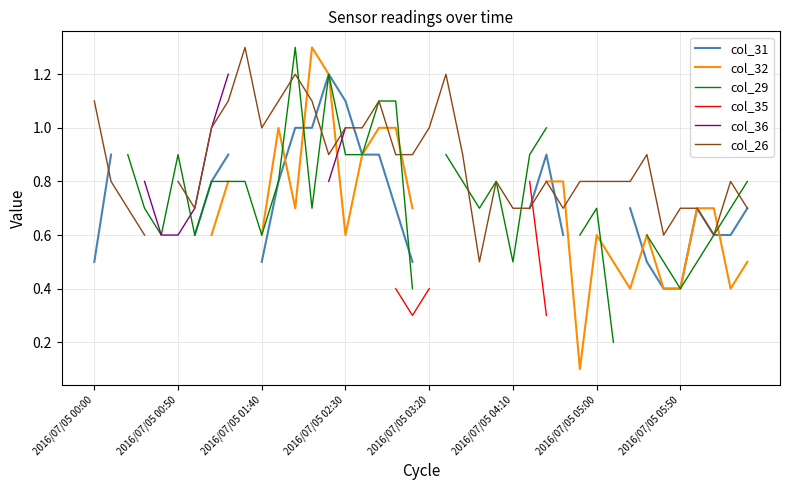

Is the value of col_36 at 16 greater than the value of col_35 at 39?

No